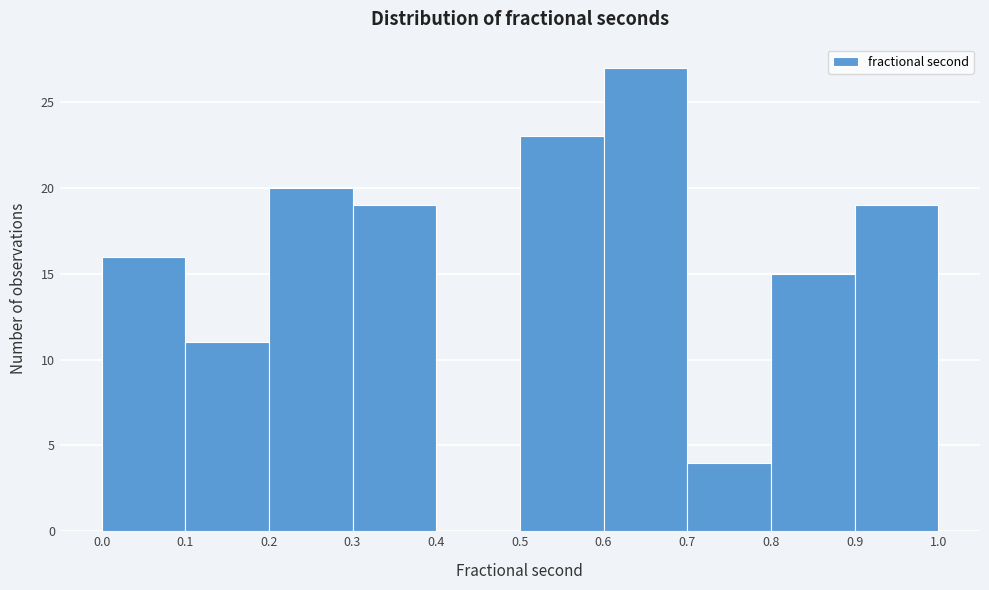

Reading left to right, transcribe this chart: for each bar, give the range it covers on the x-axis and its height. The values are not printed on the chart, so give them approximately, as read against the axis.

0.0 to 0.1: 16
0.1 to 0.2: 11
0.2 to 0.3: 20
0.3 to 0.4: 19
0.4 to 0.5: 0
0.5 to 0.6: 23
0.6 to 0.7: 27
0.7 to 0.8: 4
0.8 to 0.9: 15
0.9 to 1.0: 19